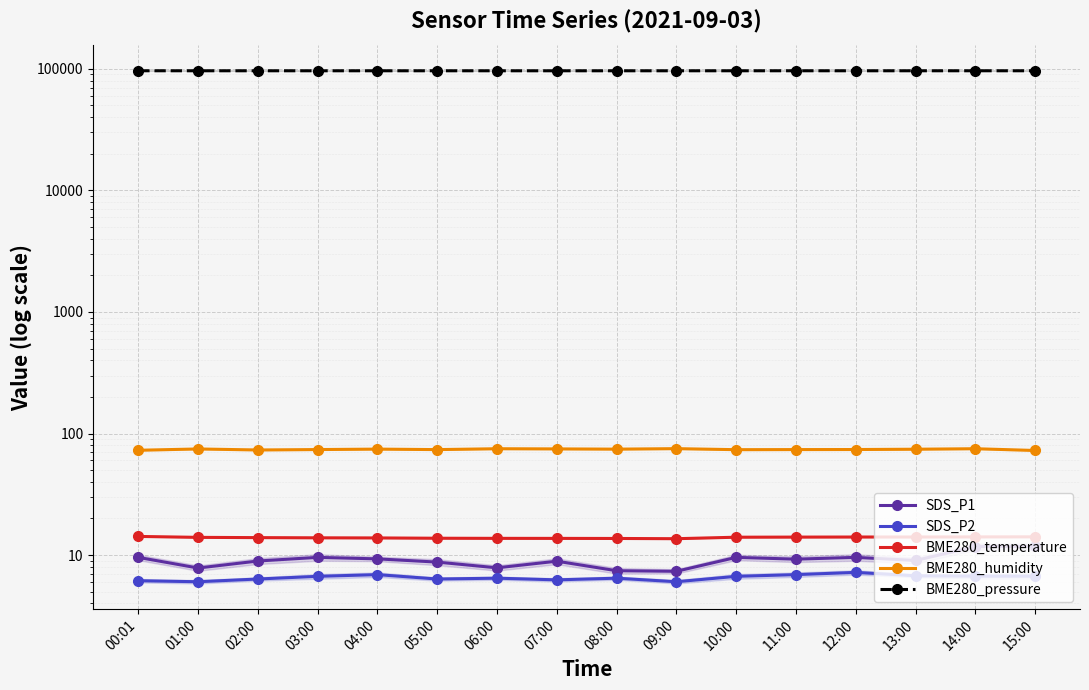

At which category does the chart reach its minimum across all series?

01:00